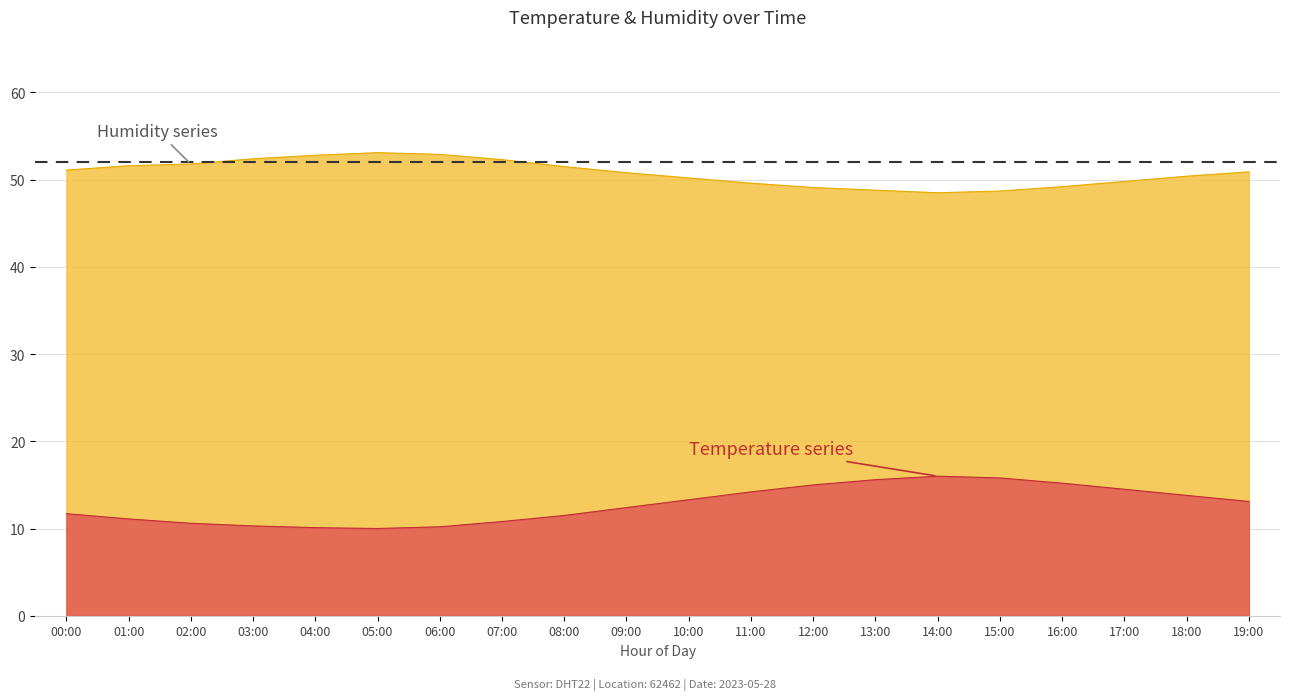

Which series has the largest total across all categories?

humidity